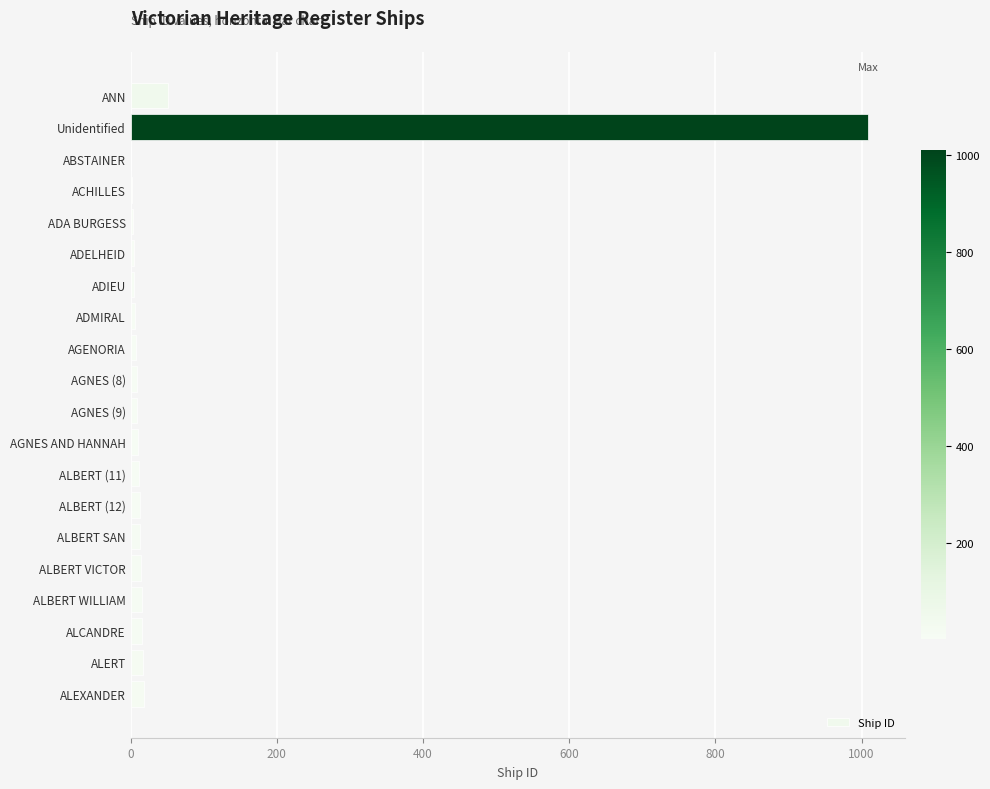

Which category has the highest value across all series?

Unidentified